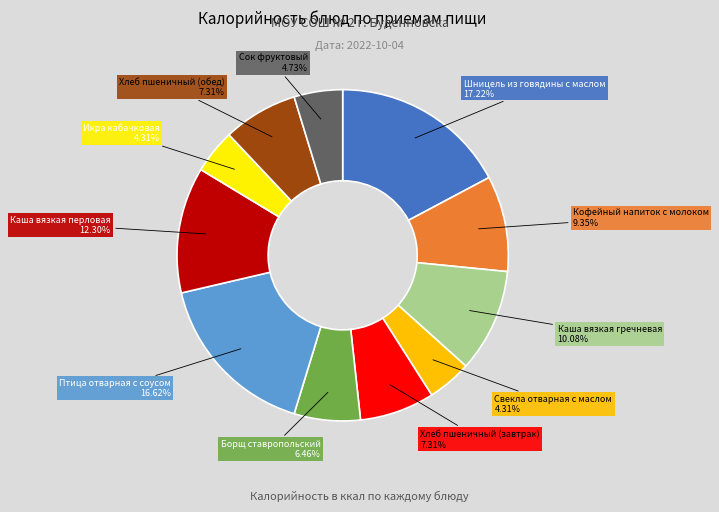

To the nearest percent, what percentage of the pie is Хлеб пшеничный (обед)?

7%